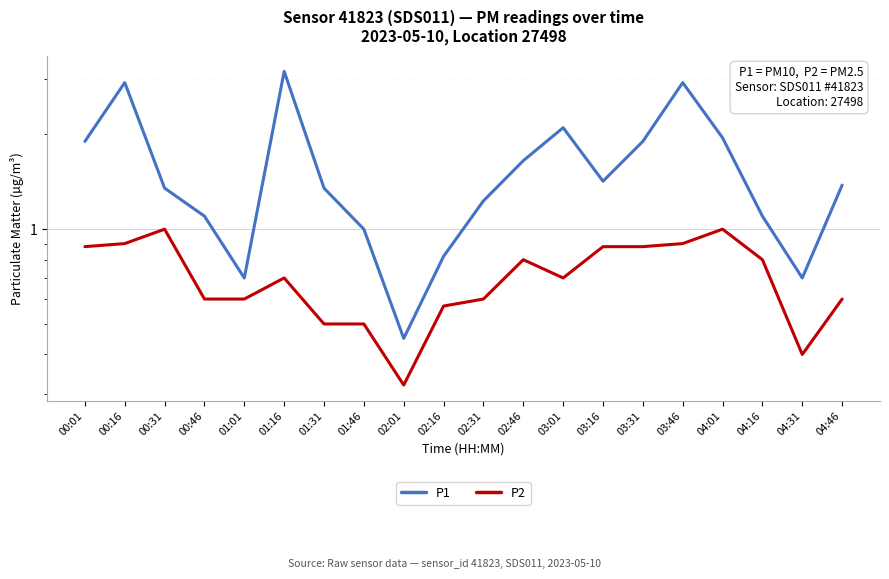

Rank the series at 02:16 from highest to lowest value.

P1, P2